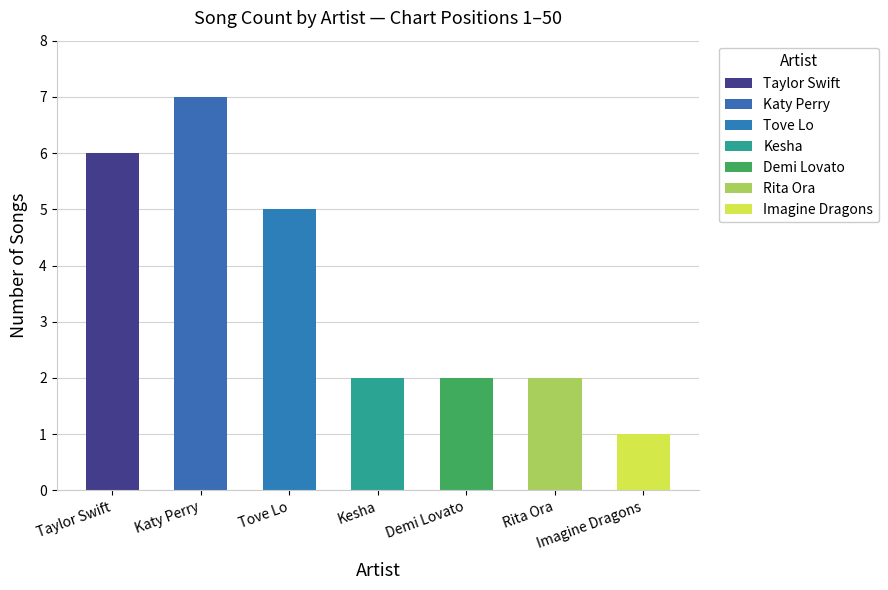

What is the difference between the values at Kesha and Taylor Swift?

4